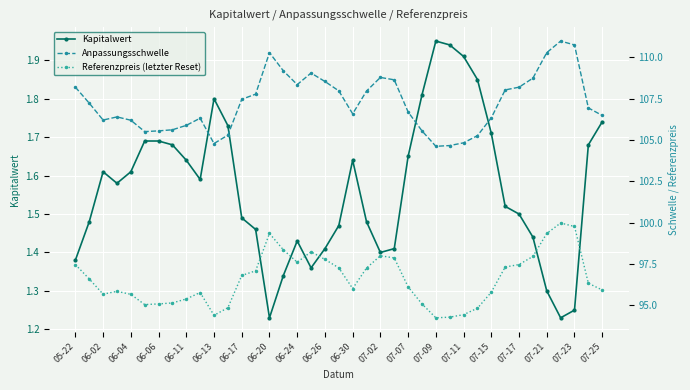

The value of Kapitalwert at 07-25 is 2.6. True or false?

False